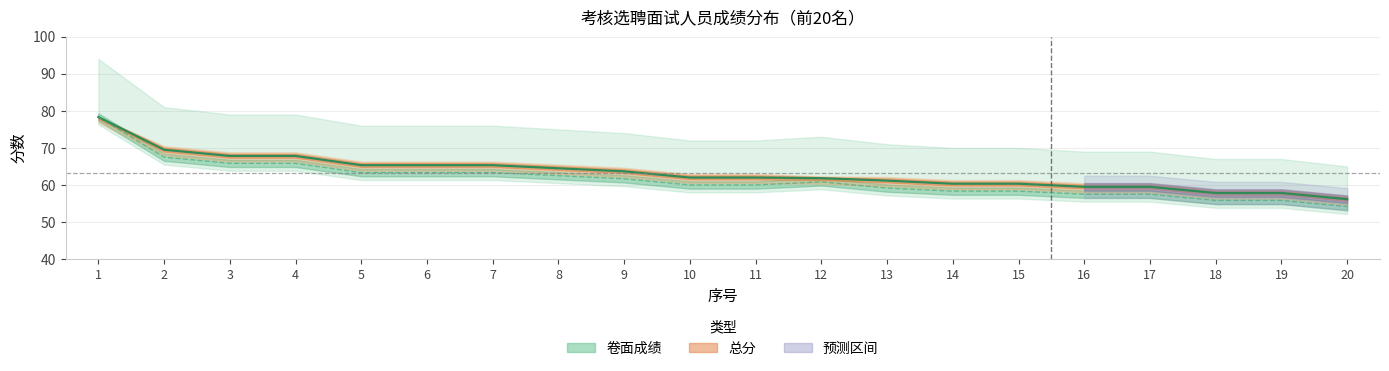

How many interior local peaks does the 折算线 series have?

1